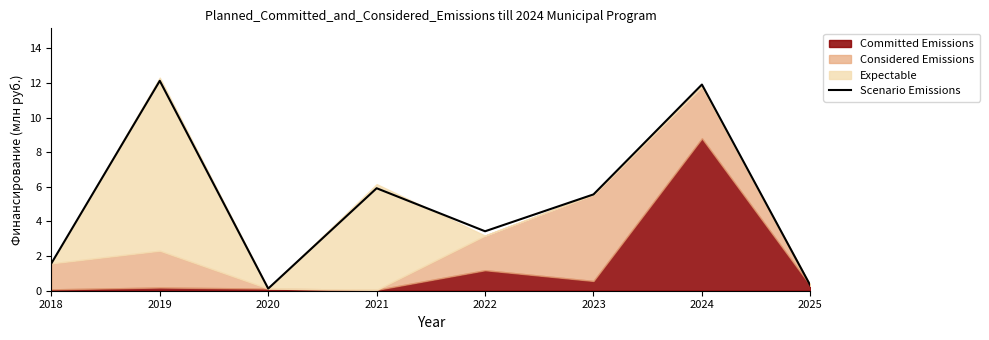

What is the value of the 2nd point from the left?

12.1